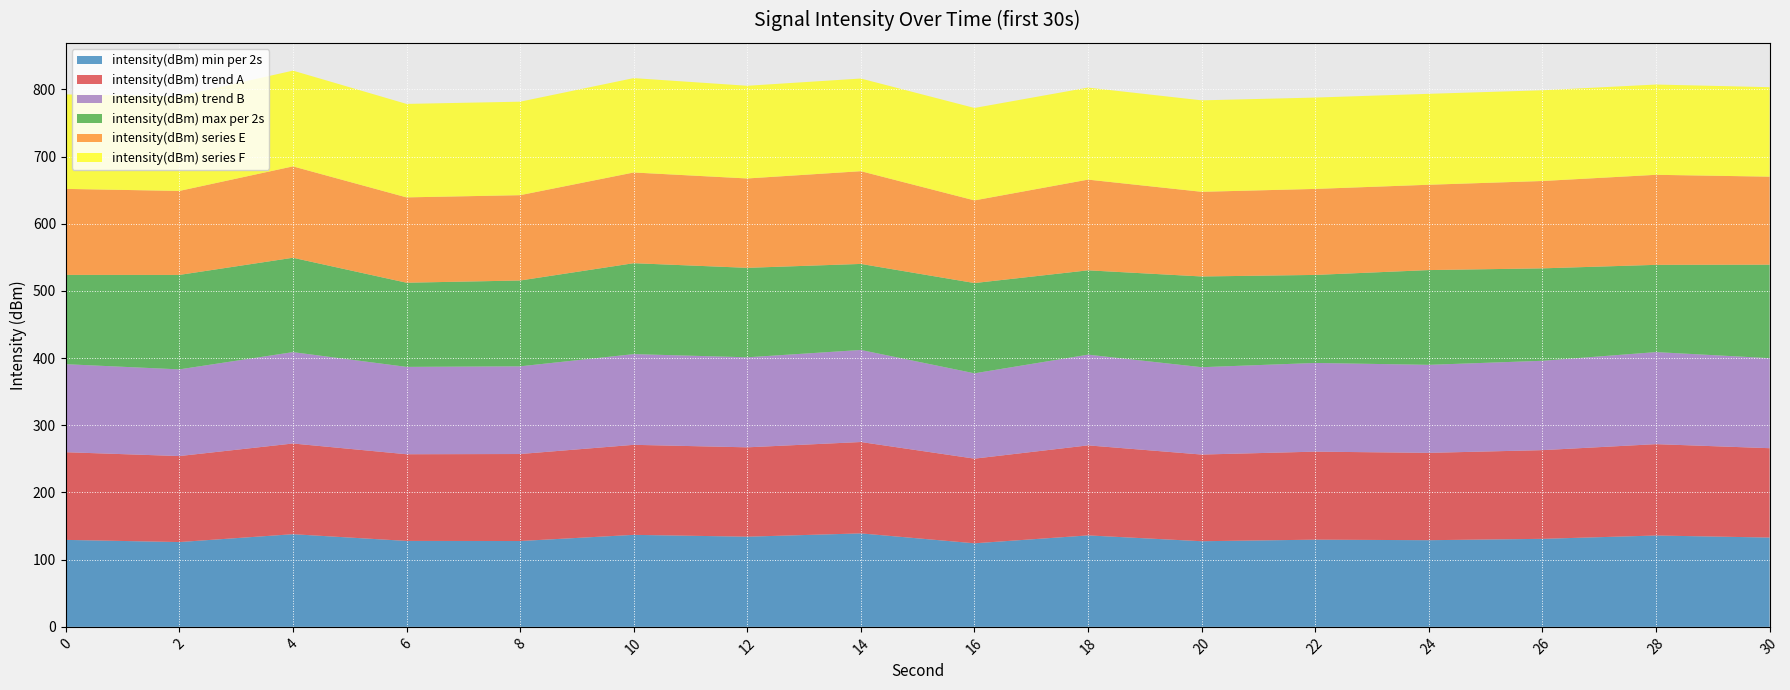

What is the minimum value for intensity(dBm) min per 2s?

124.4